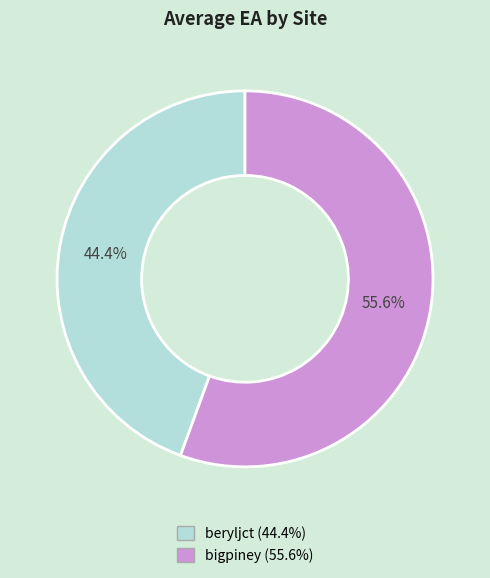

What portion of the pie excludes bigpiney?

44.4%